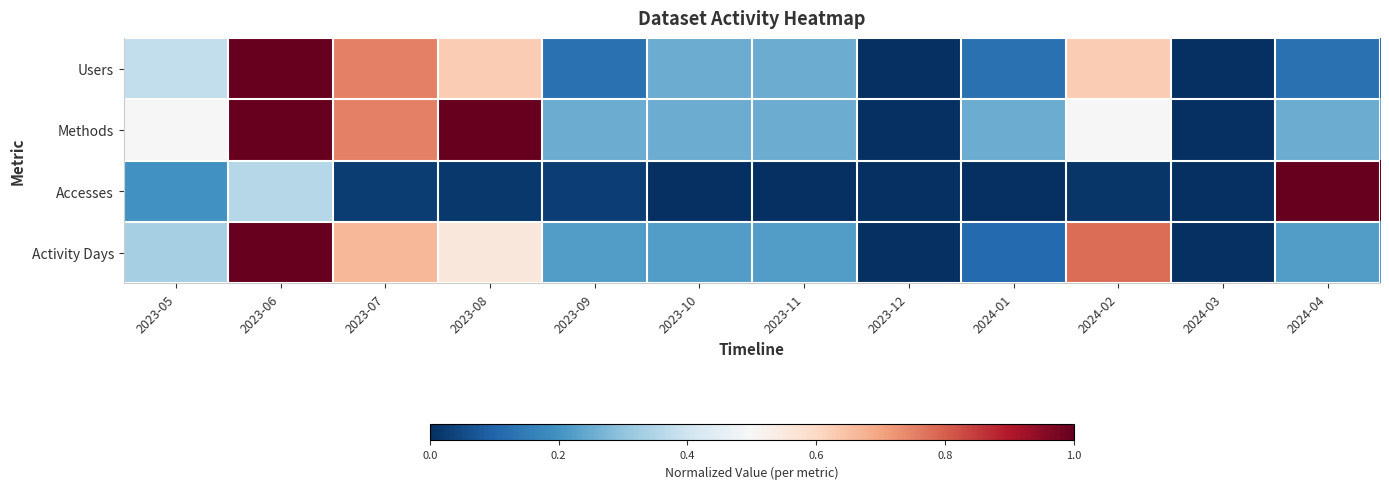

Which label corresponds to the largest value in the chart?

2023-06